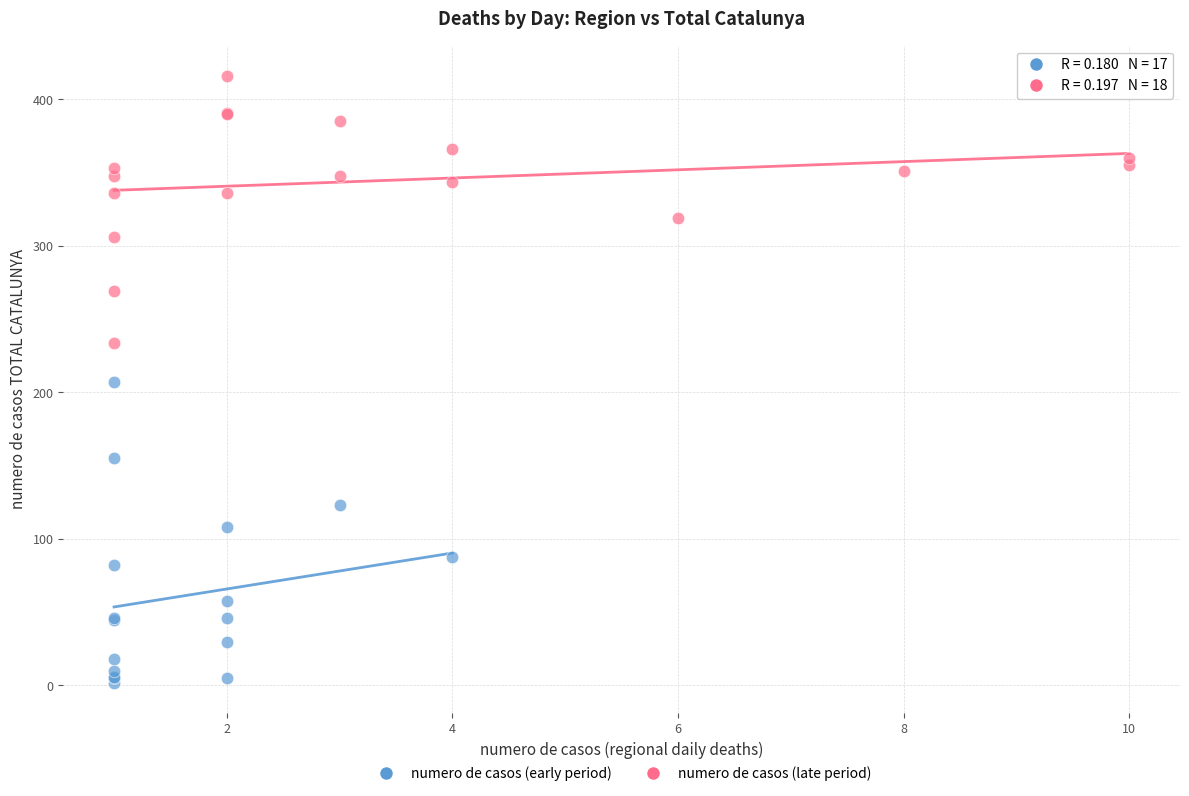

Which series contains the highest Y value?

numero de casos (late period)